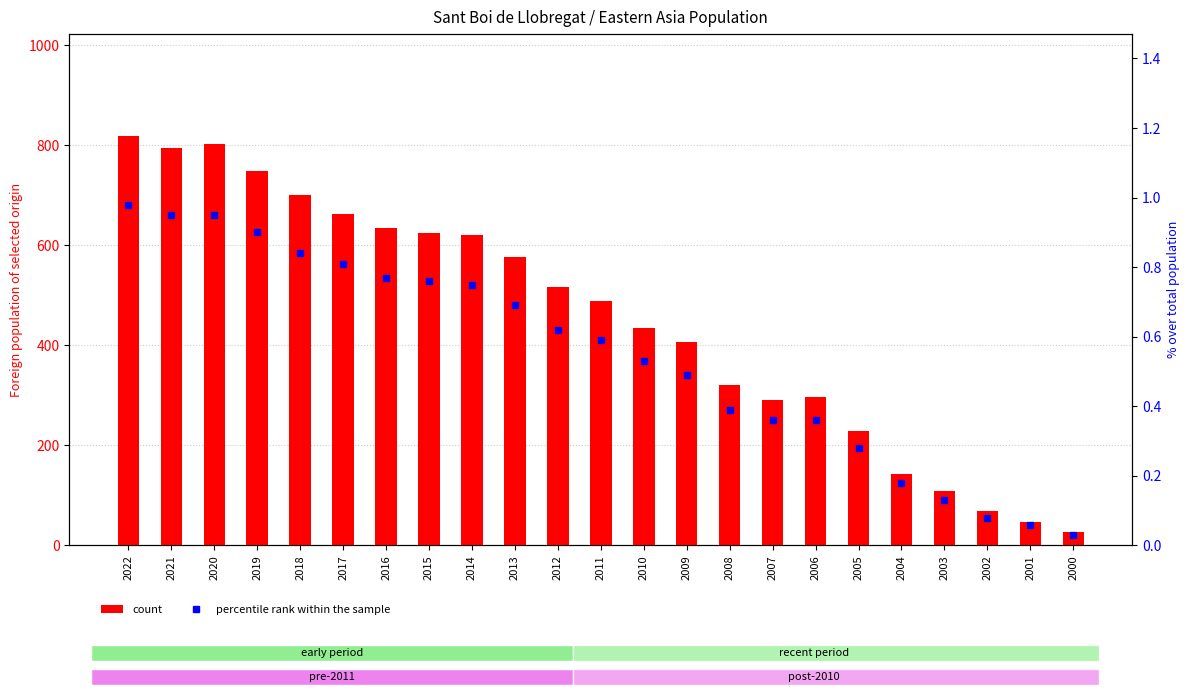

Reading left to right, transcribe all the data shown in this chart.

count: 818.0	794.0	802.0	749.0	700.0	663.0	634.0	624.0	621.0	576.0	516.0	489.0	434.0	407.0	321.0	290.0	296.0	228.0	143.0	108.0	68.0	47.0	27.0
percentile rank within the sample: 1.0	0.9	0.9	0.9	0.8	0.8	0.8	0.8	0.8	0.7	0.6	0.6	0.5	0.5	0.4	0.4	0.4	0.3	0.2	0.1	0.1	0.1	0.0